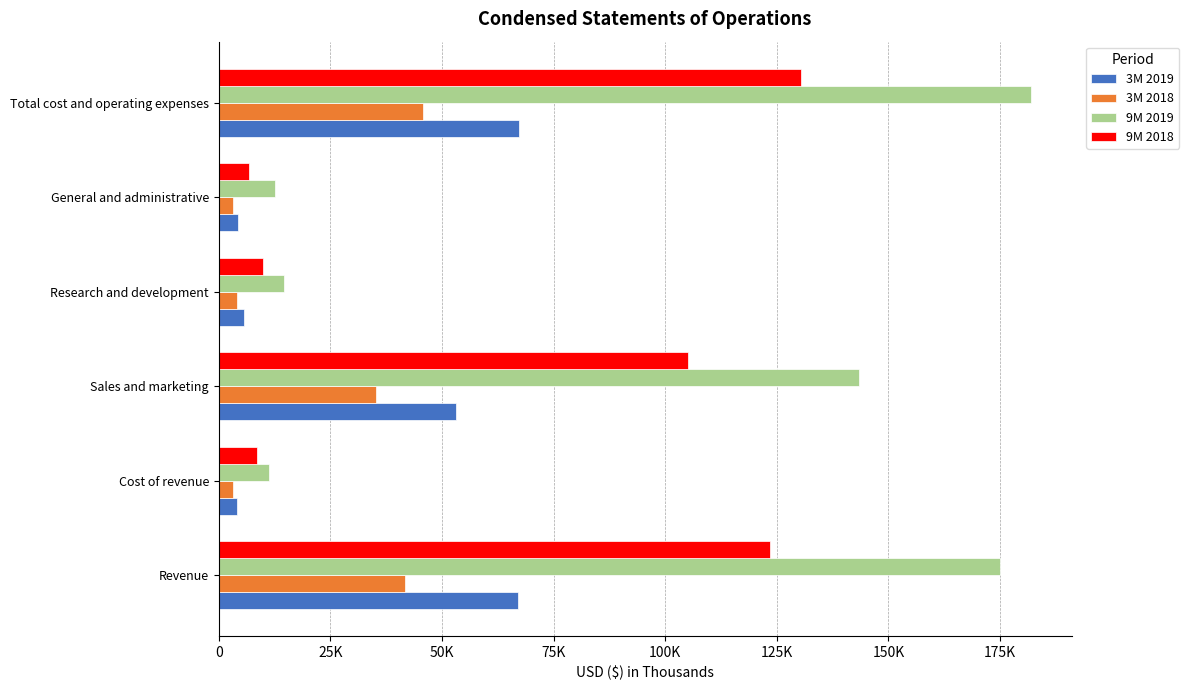

What are all the series names shown in the legend?

3M 2019, 3M 2018, 9M 2019, 9M 2018